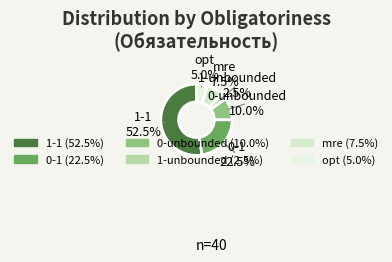

What percentage is NOT represented by 0-unbounded?

90.0%